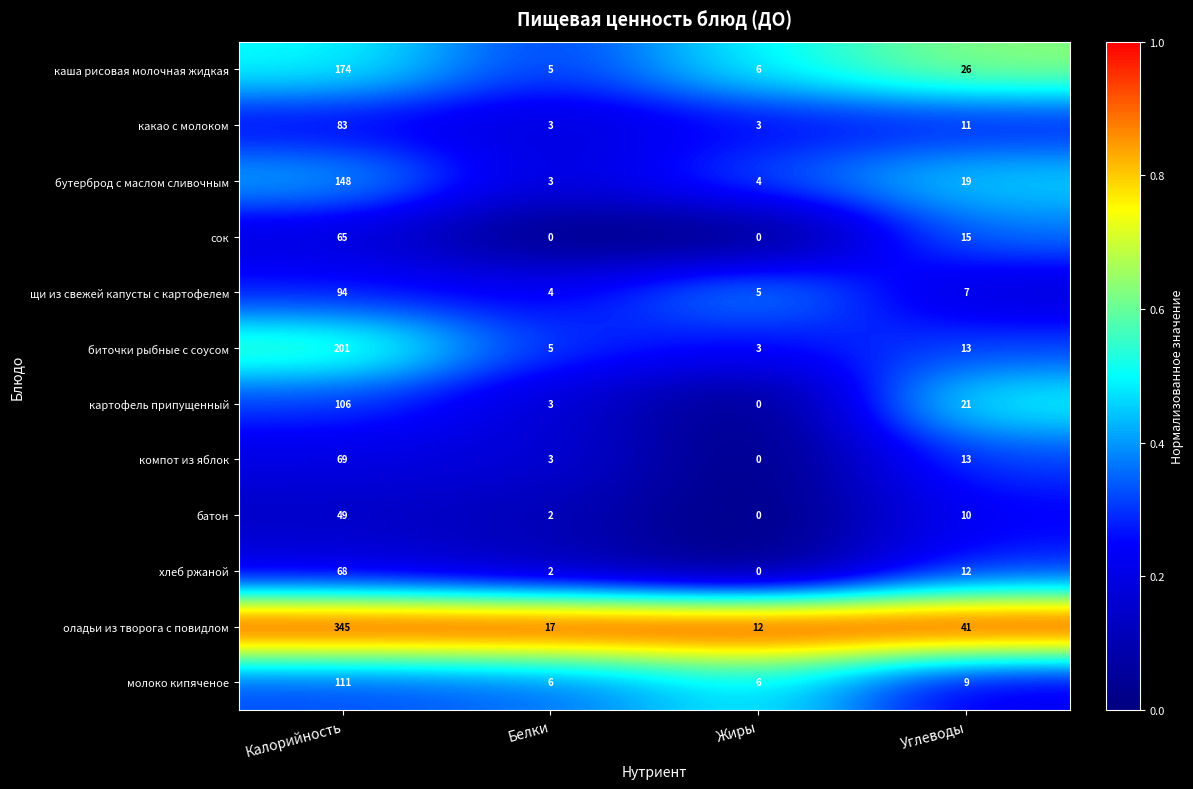

Which series has the largest range (max minus min)?

оладьи из творога с повидлом